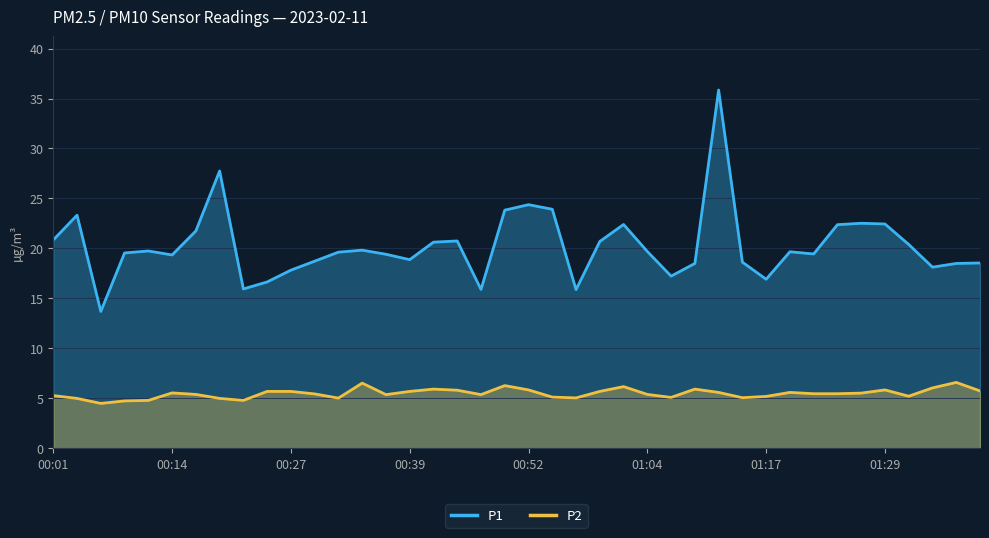

What is the sum of the P1 values at 01:32 and 01:04?

40.1